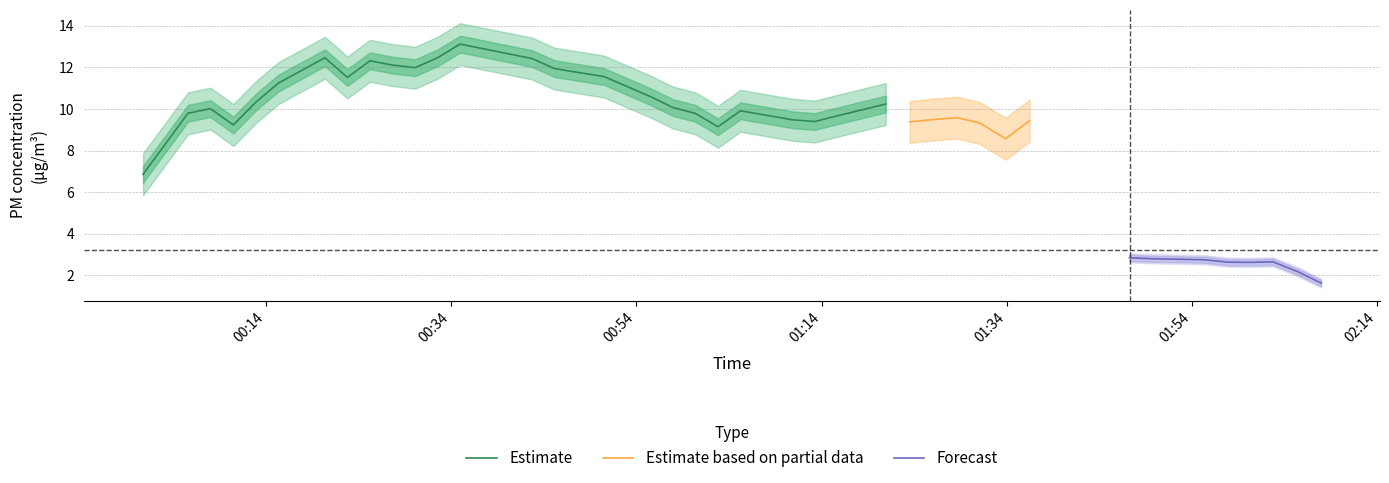

What is the minimum value for Estimate?

6.9